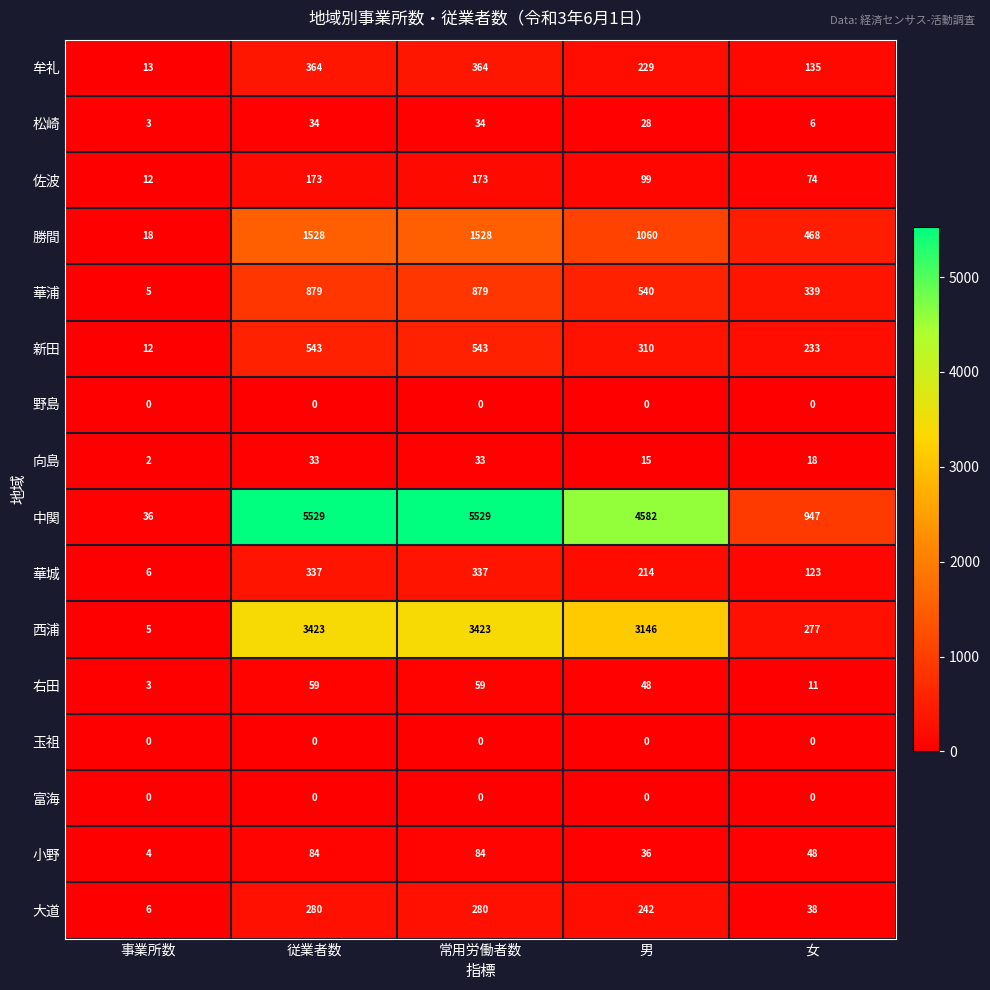

The 右田 series shows 30 at 男. True or false?

False